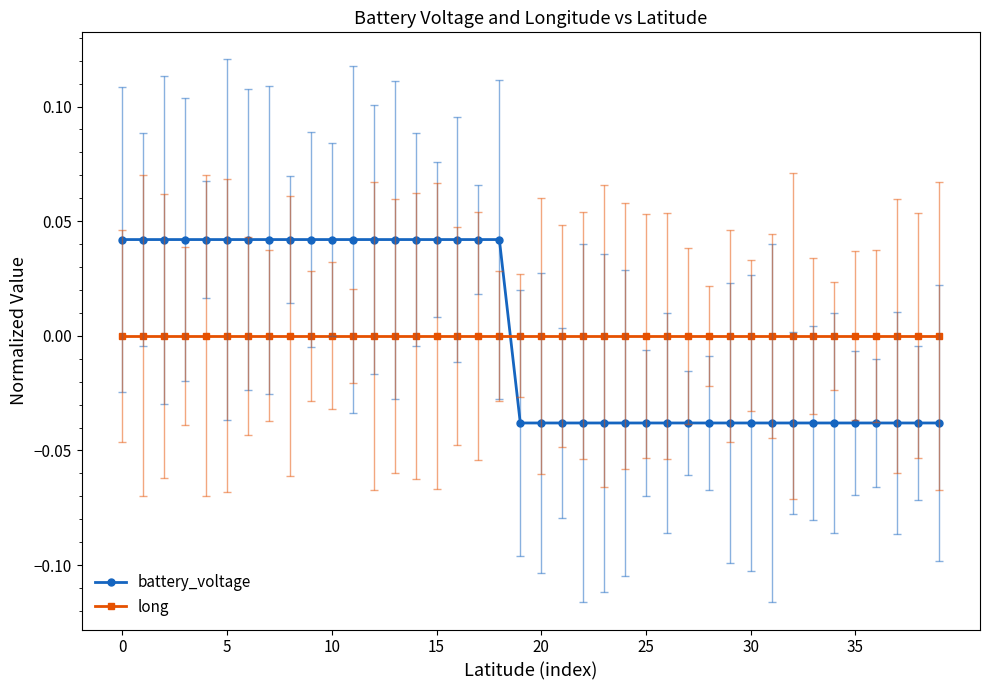

True or false: long and battery_voltage intersect in this chart.

True